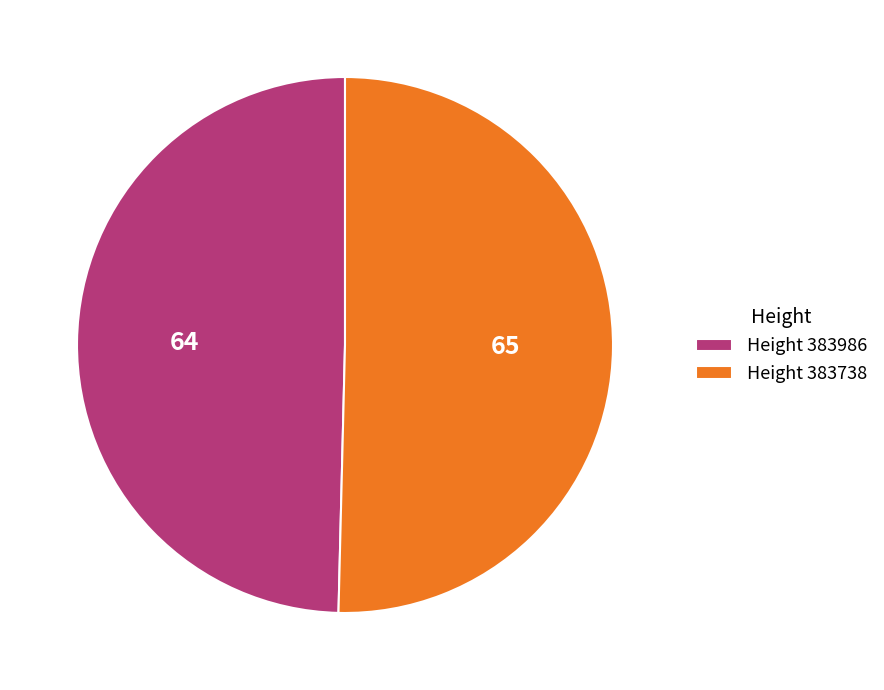

Is it true that Height 383738 is 60% of the pie?

False